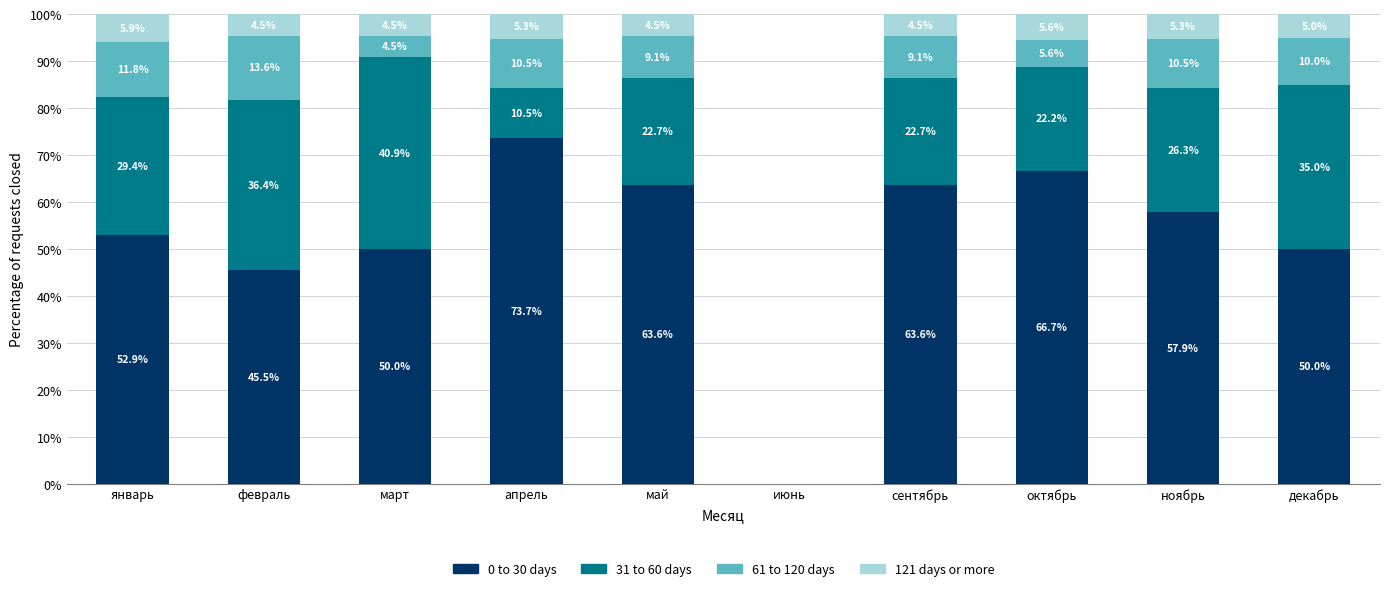

What is the total value across all series at апрель?

100.0